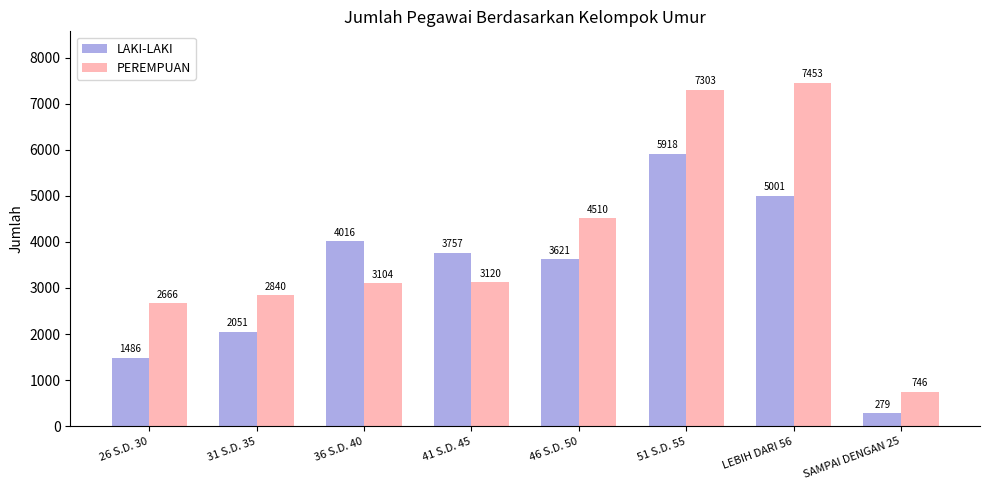

What is the difference between the maximum and minimum values in the PEREMPUAN series?

6707